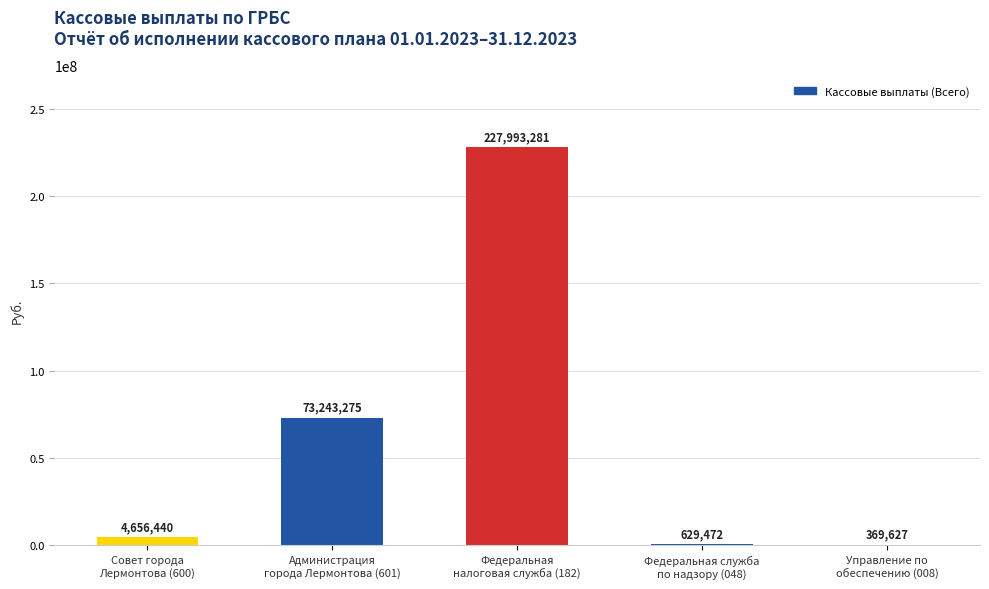

What is the greatest value displayed?

227993280.7